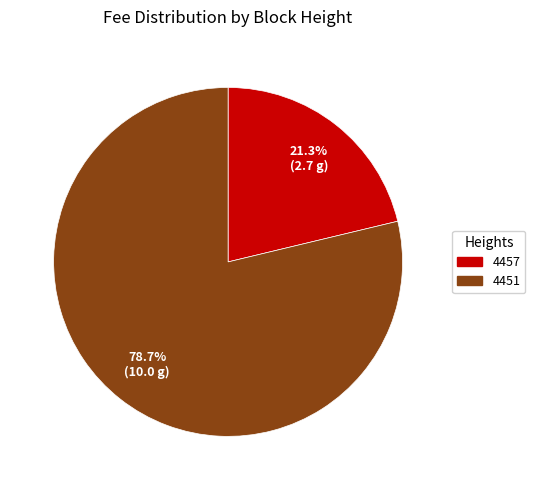

Count the number of slices in the pie.

2